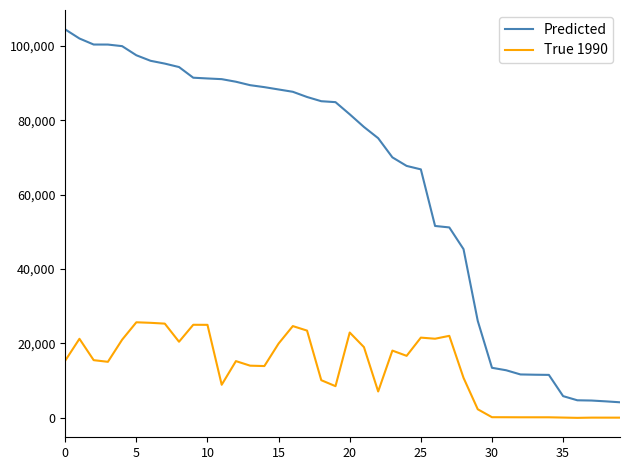

Rank the series by their maximum value, from highest to lowest.

Predicted, True 1990